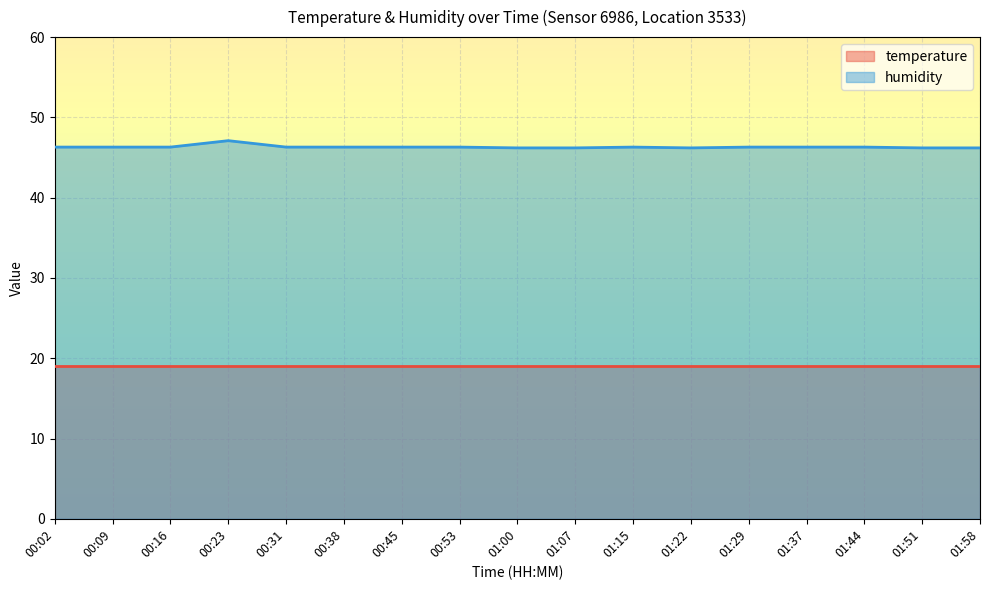

Is it true that the value at 01:22 is 46.2?

True